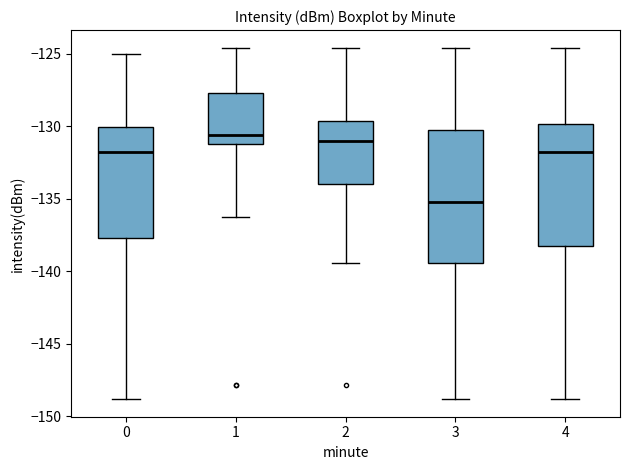

Which box is the tallest, from its lower edge to its upper edge?

3